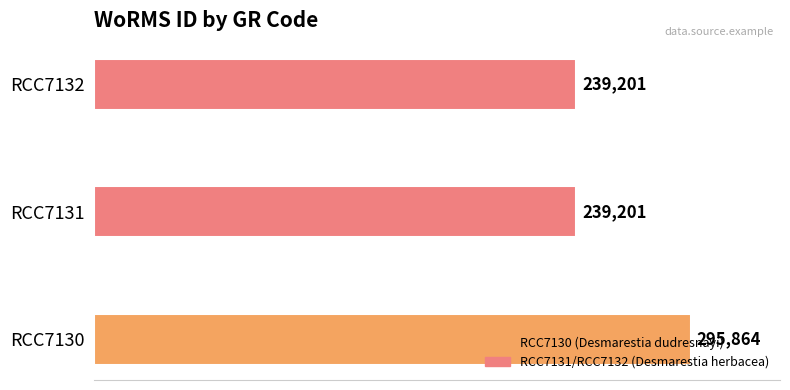

Read the value at RCC7130, to the nearest 50.

295850